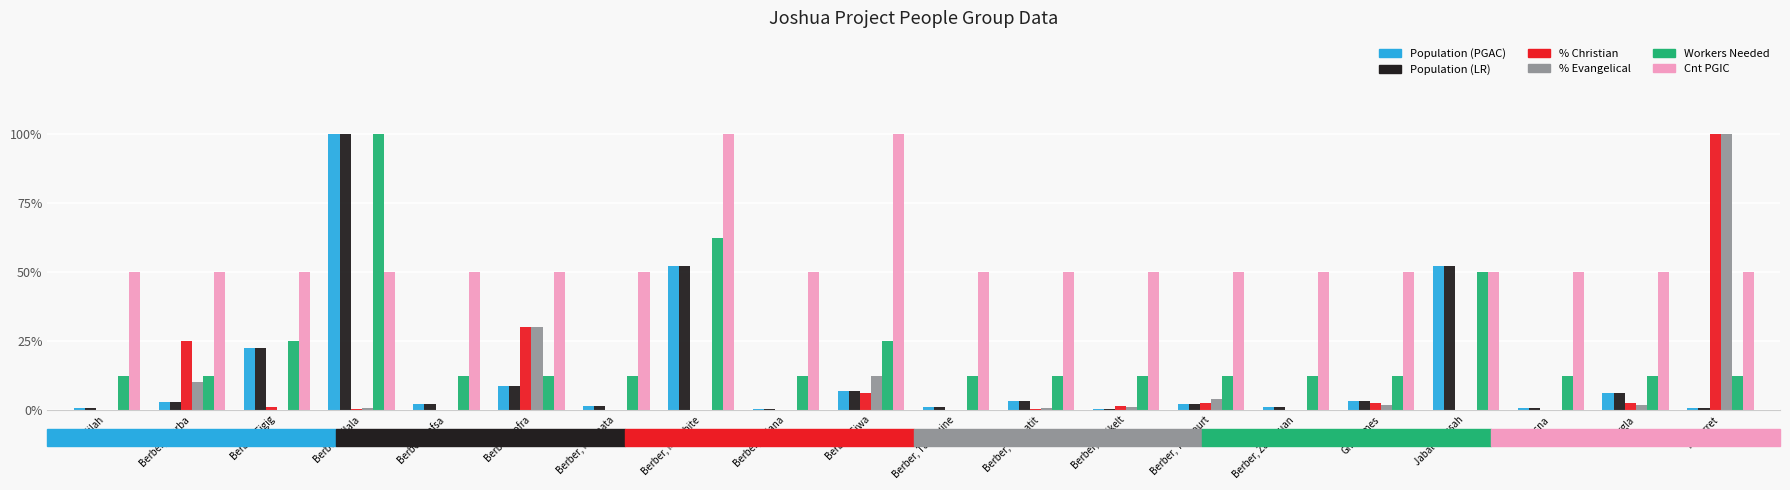

Reading right to left, extract all data points from this chart.

Population (PGAC): Tetserret=0.0	Ouargla=0.1	Masna=0.0	Jabal Nafusah=0.5	Ghadames=0.0	Berber, Zaghouan=0.0	Berber, Tougourt=0.0	Berber, Tidikelt=0.0	Berber, Taznatit=0.0	Berber, Tataouine=0.0	Berber, Siwa=0.1	Berber, Siliana=0.0	Berber, Mozabite=0.5	Berber, Matmata=0.0	Berber, Jofra=0.1	Berber, Gafsa=0.0	Berber, Filala=1.0	Berber, Figig=0.2	Berber, Djerba=0.0	Awjilah=0.0
Population (LR): Tetserret=0.0	Ouargla=0.1	Masna=0.0	Jabal Nafusah=0.5	Ghadames=0.0	Berber, Zaghouan=0.0	Berber, Tougourt=0.0	Berber, Tidikelt=0.0	Berber, Taznatit=0.0	Berber, Tataouine=0.0	Berber, Siwa=0.1	Berber, Siliana=0.0	Berber, Mozabite=0.5	Berber, Matmata=0.0	Berber, Jofra=0.1	Berber, Gafsa=0.0	Berber, Filala=1.0	Berber, Figig=0.2	Berber, Djerba=0.0	Awjilah=0.0
% Christian: Tetserret=1.0	Ouargla=0.0	Masna=0.0	Jabal Nafusah=0.0	Ghadames=0.0	Berber, Zaghouan=0.0	Berber, Tougourt=0.0	Berber, Tidikelt=0.0	Berber, Taznatit=0.0	Berber, Tataouine=0.0	Berber, Siwa=0.1	Berber, Siliana=0.0	Berber, Mozabite=0.0	Berber, Matmata=0.0	Berber, Jofra=0.3	Berber, Gafsa=0.0	Berber, Filala=0.0	Berber, Figig=0.0	Berber, Djerba=0.2	Awjilah=0.0
% Evangelical: Tetserret=1.0	Ouargla=0.0	Masna=0.0	Jabal Nafusah=0.0	Ghadames=0.0	Berber, Zaghouan=0.0	Berber, Tougourt=0.0	Berber, Tidikelt=0.0	Berber, Taznatit=0.0	Berber, Tataouine=0.0	Berber, Siwa=0.1	Berber, Siliana=0.0	Berber, Mozabite=0.0	Berber, Matmata=0.0	Berber, Jofra=0.3	Berber, Gafsa=0.0	Berber, Filala=0.0	Berber, Figig=0.0	Berber, Djerba=0.1	Awjilah=0.0
Workers Needed: Tetserret=0.1	Ouargla=0.1	Masna=0.1	Jabal Nafusah=0.5	Ghadames=0.1	Berber, Zaghouan=0.1	Berber, Tougourt=0.1	Berber, Tidikelt=0.1	Berber, Taznatit=0.1	Berber, Tataouine=0.1	Berber, Siwa=0.2	Berber, Siliana=0.1	Berber, Mozabite=0.6	Berber, Matmata=0.1	Berber, Jofra=0.1	Berber, Gafsa=0.1	Berber, Filala=1.0	Berber, Figig=0.2	Berber, Djerba=0.1	Awjilah=0.1
Cnt PGIC: Tetserret=0.5	Ouargla=0.5	Masna=0.5	Jabal Nafusah=0.5	Ghadames=0.5	Berber, Zaghouan=0.5	Berber, Tougourt=0.5	Berber, Tidikelt=0.5	Berber, Taznatit=0.5	Berber, Tataouine=0.5	Berber, Siwa=1.0	Berber, Siliana=0.5	Berber, Mozabite=1.0	Berber, Matmata=0.5	Berber, Jofra=0.5	Berber, Gafsa=0.5	Berber, Filala=0.5	Berber, Figig=0.5	Berber, Djerba=0.5	Awjilah=0.5